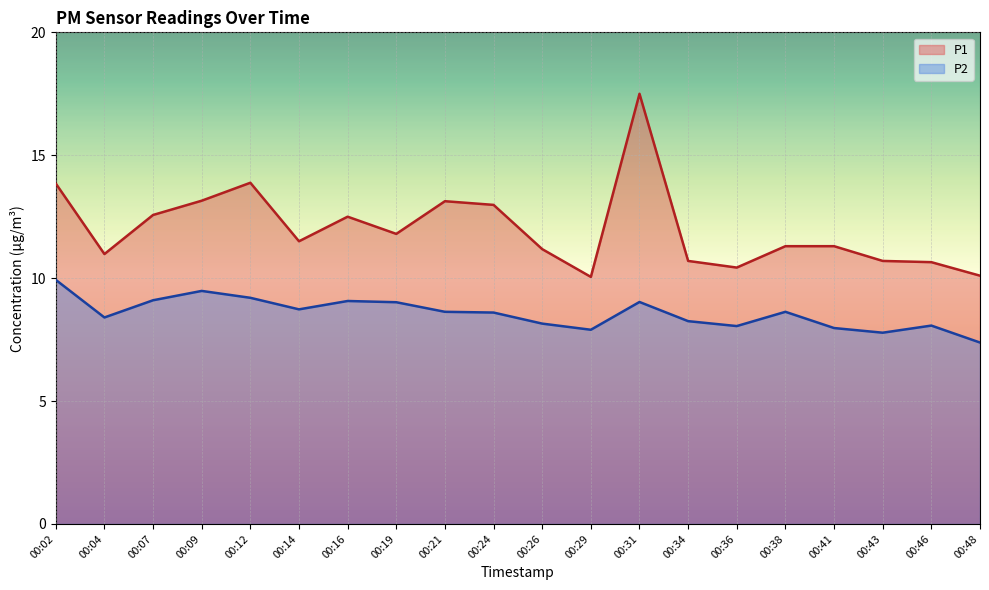

Reading right to left, extract all data points from this chart.

P1: 00:48=10.1	00:46=10.7	00:43=10.7	00:41=11.3	00:38=11.3	00:36=10.4	00:34=10.7	00:31=17.5	00:29=10.1	00:26=11.2	00:24=13.0	00:21=13.1	00:19=11.8	00:16=12.5	00:14=11.5	00:12=13.9	00:09=13.2	00:07=12.6	00:04=11.0	00:02=13.8
P2: 00:48=7.4	00:46=8.1	00:43=7.8	00:41=8.0	00:38=8.6	00:36=8.1	00:34=8.2	00:31=9.0	00:29=7.9	00:26=8.2	00:24=8.6	00:21=8.6	00:19=9.0	00:16=9.1	00:14=8.7	00:12=9.2	00:09=9.5	00:07=9.1	00:04=8.4	00:02=9.9